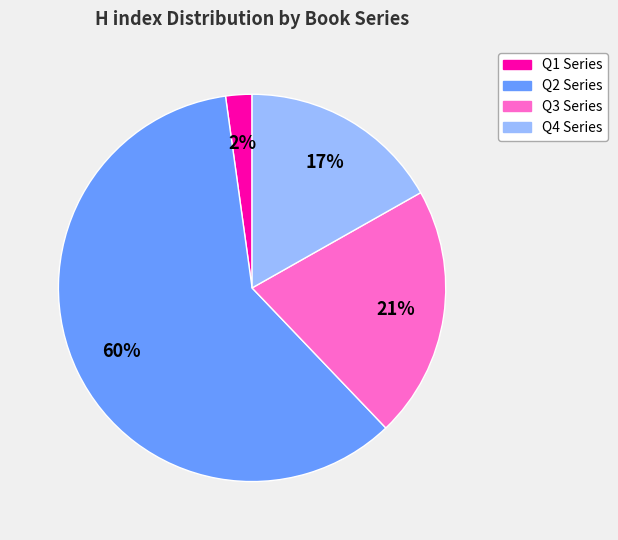

Does any single category account for the majority?

Yes